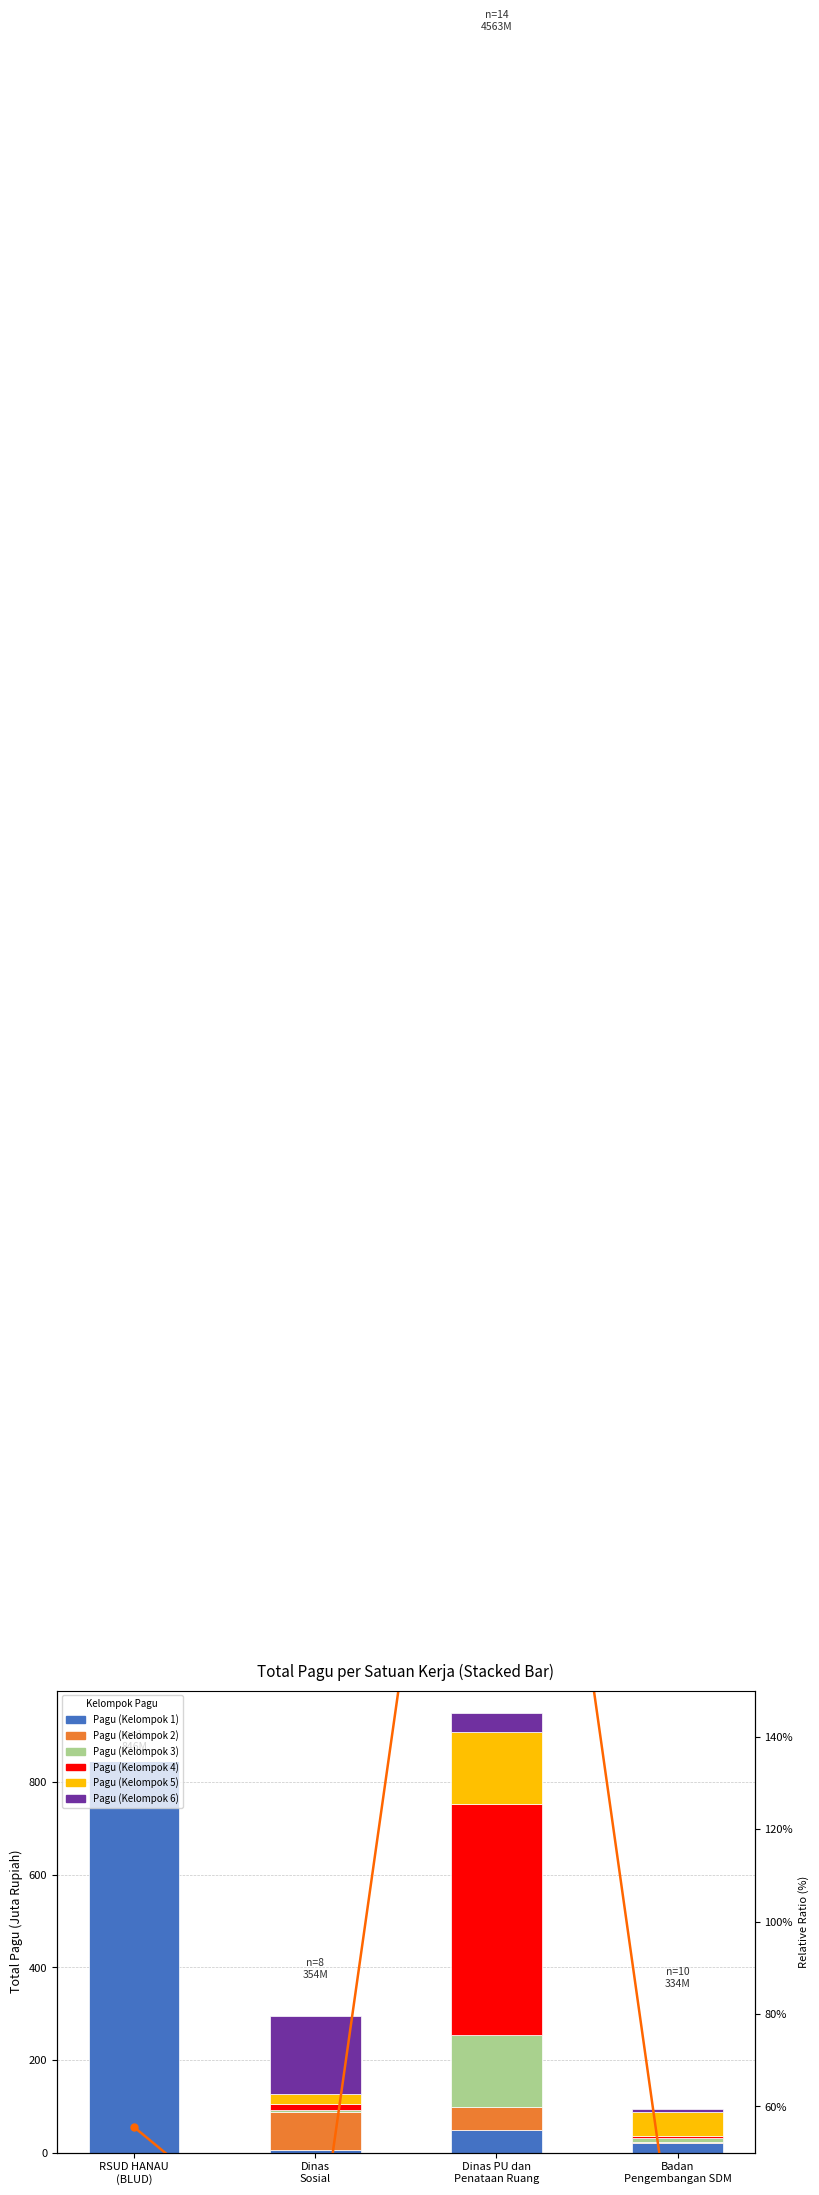

What is the greatest value displayed?

846.3